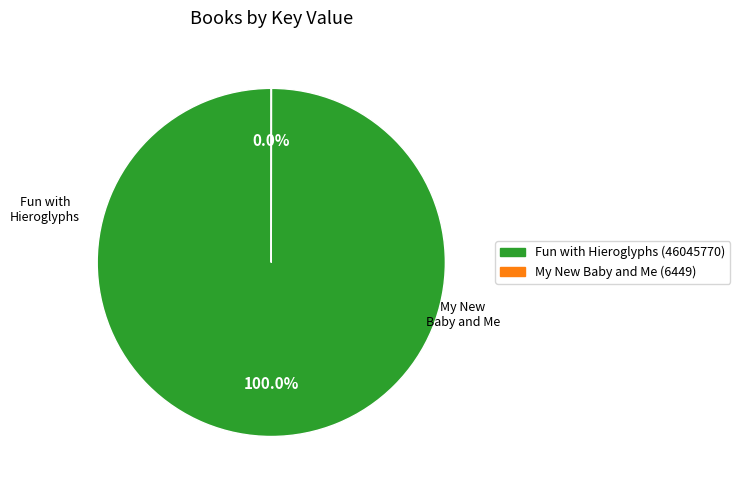

Is there a majority slice in this chart?

Yes